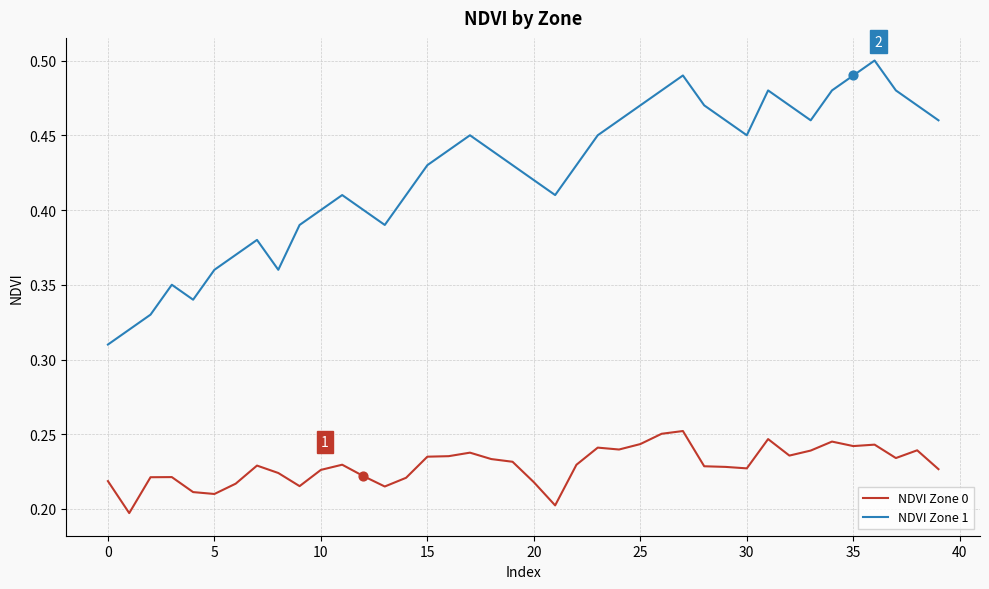

Rank the series by their average value, from lowest to highest.

NDVI Zone 0, NDVI Zone 1